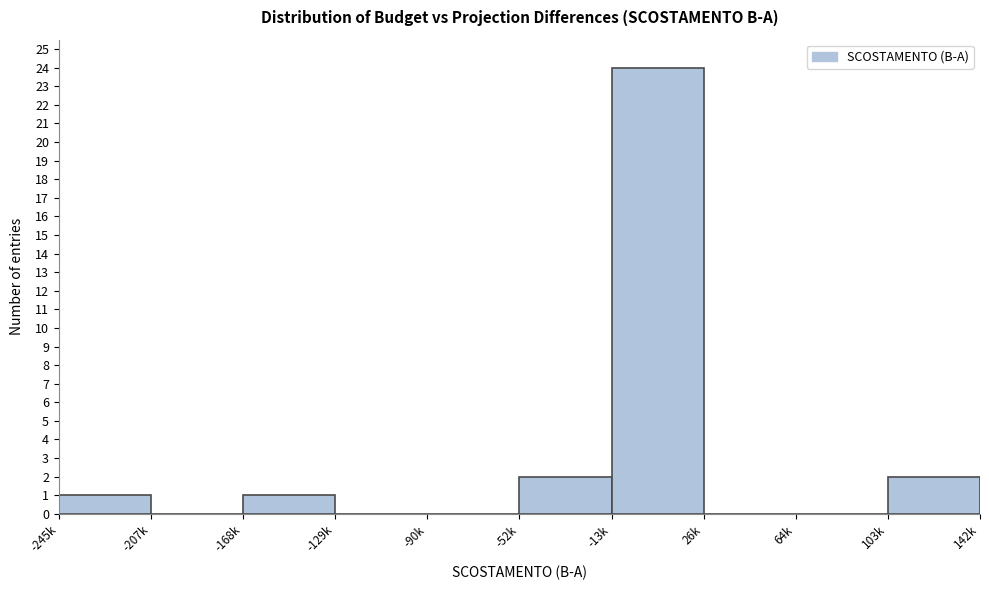

Reading right to left, extract all data points from this chart.

103k=2	64k=0	26k=0	-13k=24	-52k=2	-90k=0	-129k=0	-168k=1	-207k=0	-245k=1